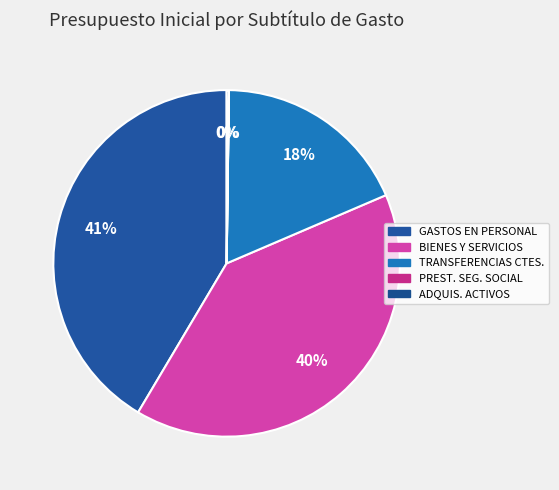

Which slice is the smallest?

PRESTACIONES DE SEGURIDAD SOCIAL